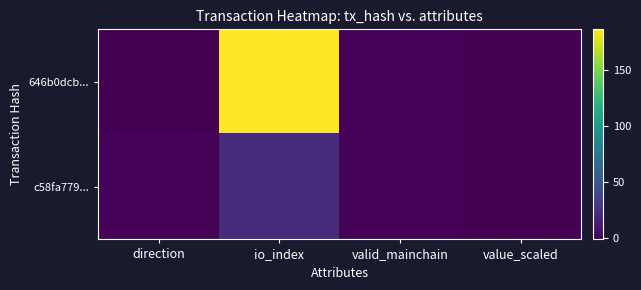

How many data points does each series have?

4